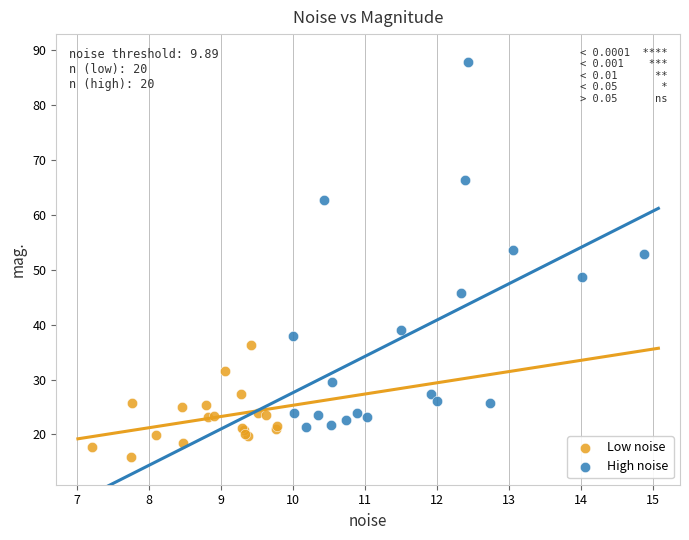

Which series contains the highest Y value?

High noise